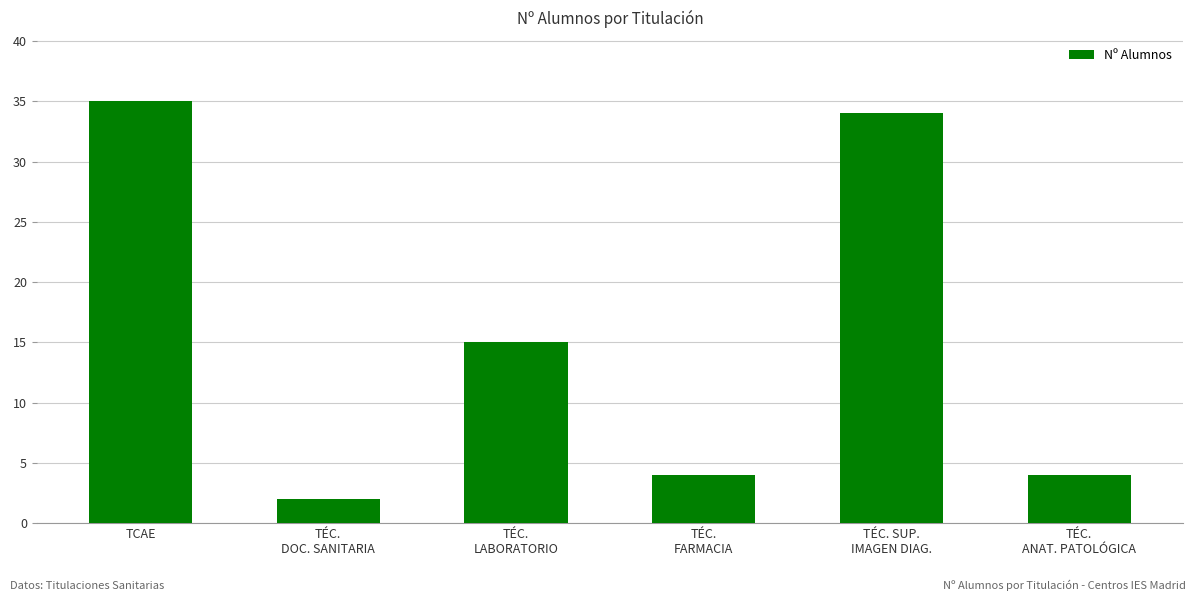

What is the approximate value at TÉC. SUP.
IMAGEN DIAG., to the nearest 10?

30